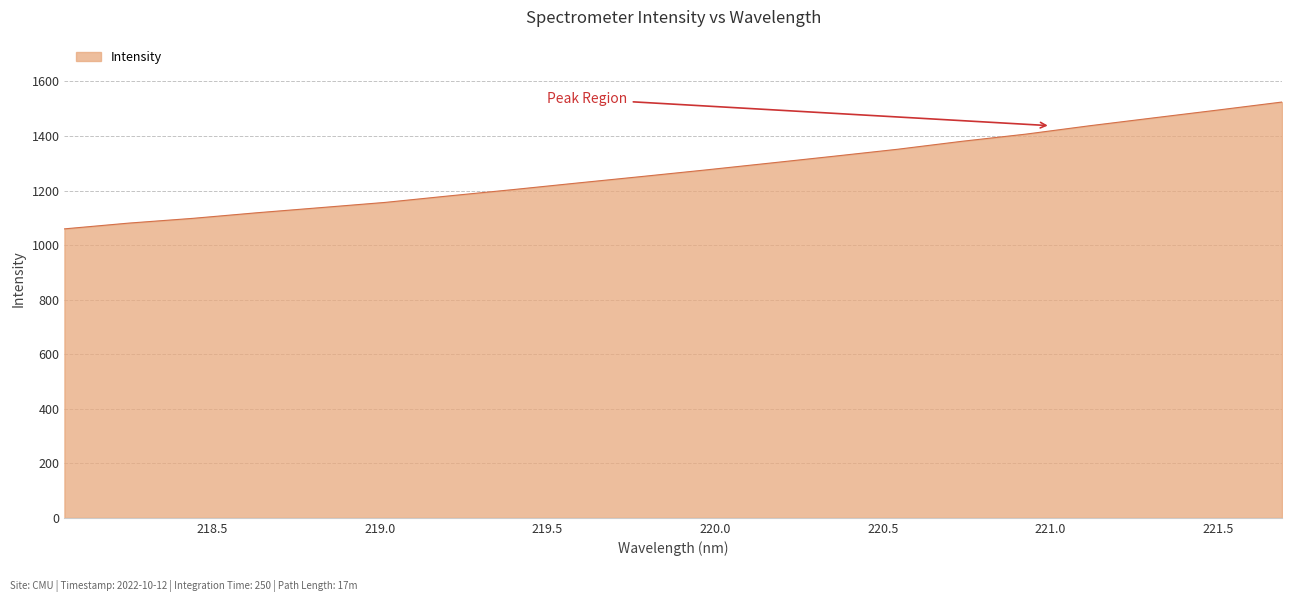

What is the smallest value displayed?

1059.4